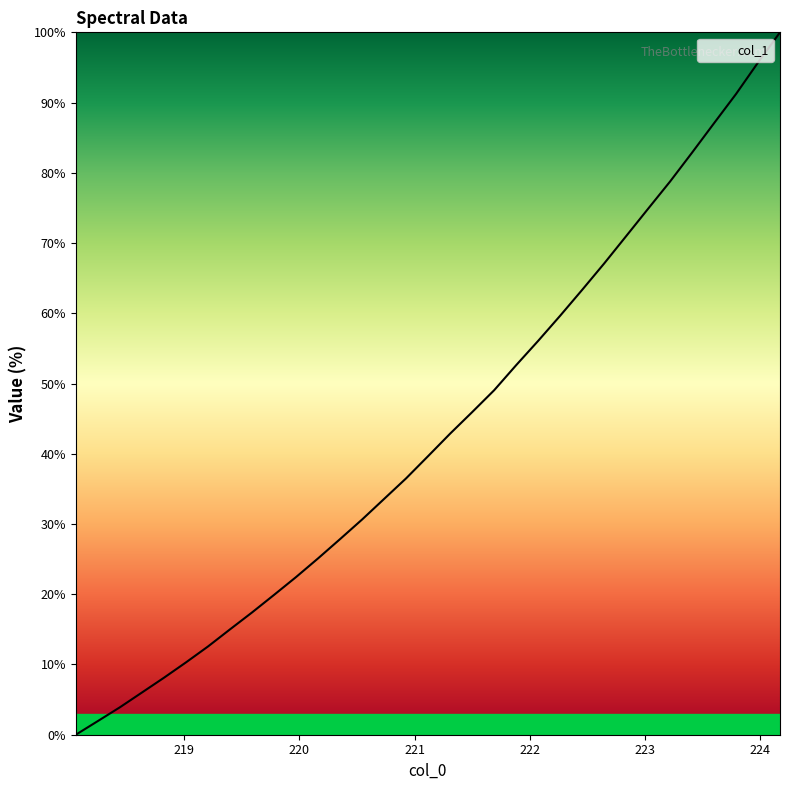

What is the difference between the maximum and minimum values?

100.0